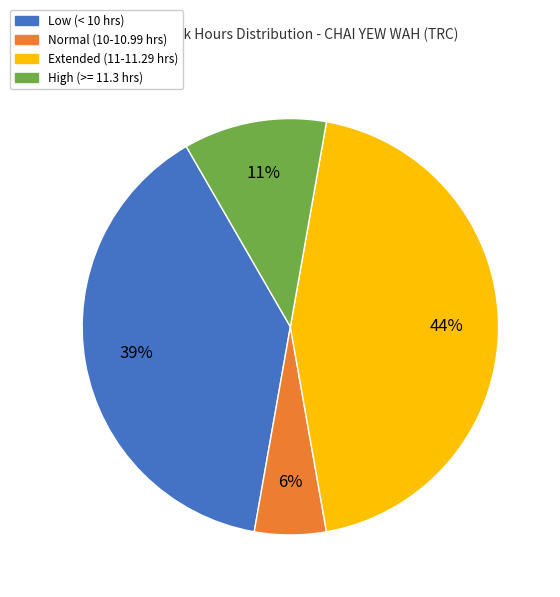

Which category has the biggest portion of the pie?

Extended (11-11.29 hrs)